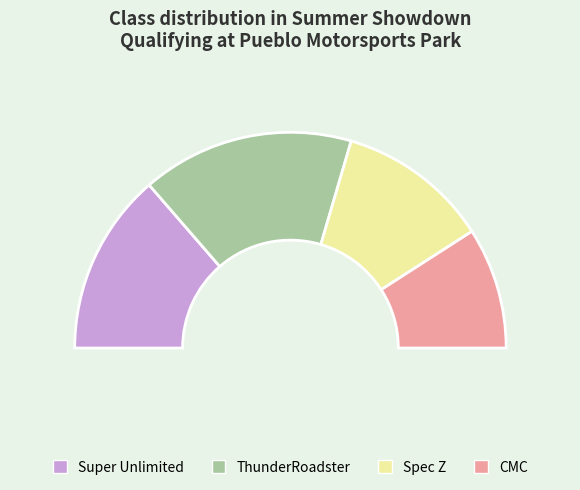

To the nearest percent, what is the combined percentage of CMC and Super Unlimited?

45%